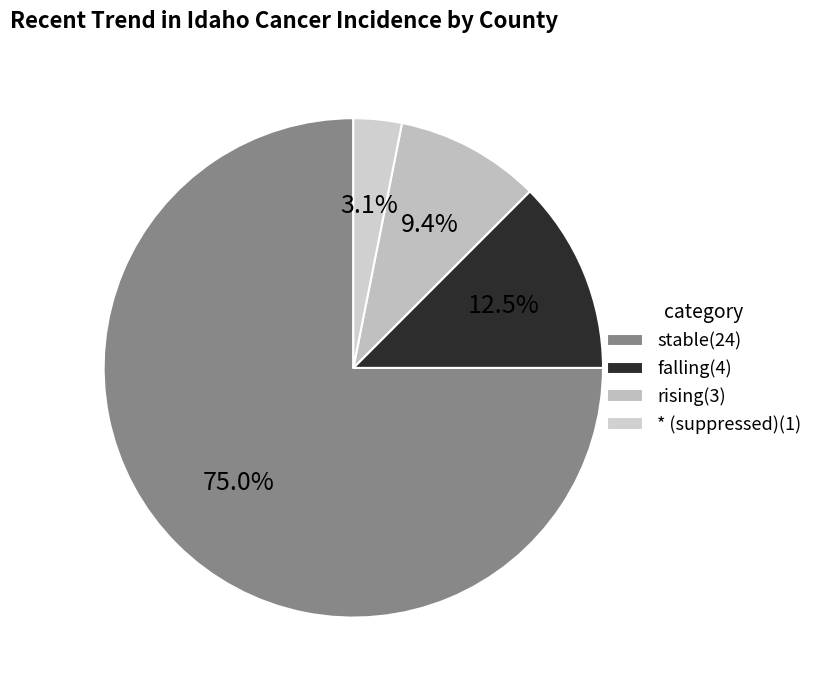

To the nearest percent, what is the difference between the largest and smallest slice percentages?

72%